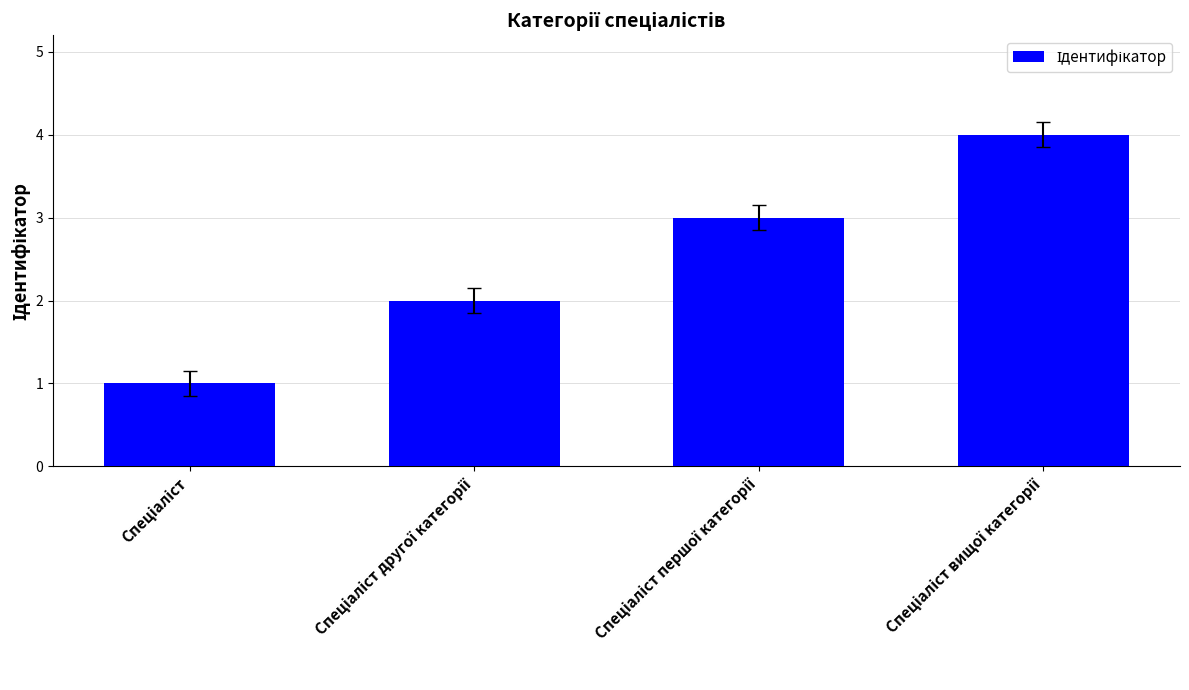

How many categories are shown in the chart?

4